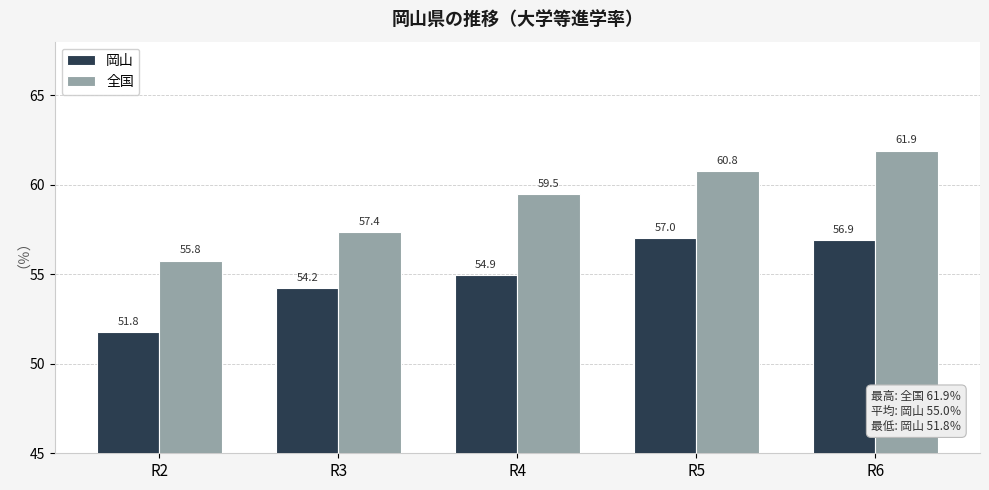

Reading left to right, transcribe all the data shown in this chart.

岡山: 51.8	54.2	54.9	57.0	56.9
全国: 55.8	57.4	59.5	60.8	61.9